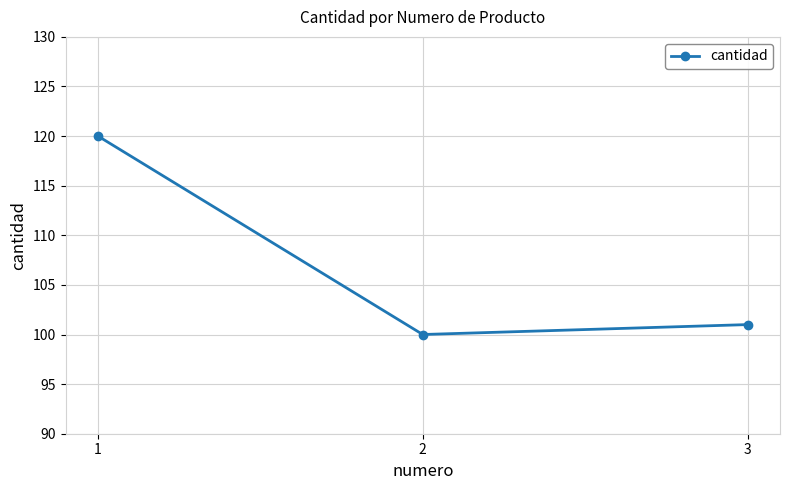

What is the value of the 2nd point from the left?

100